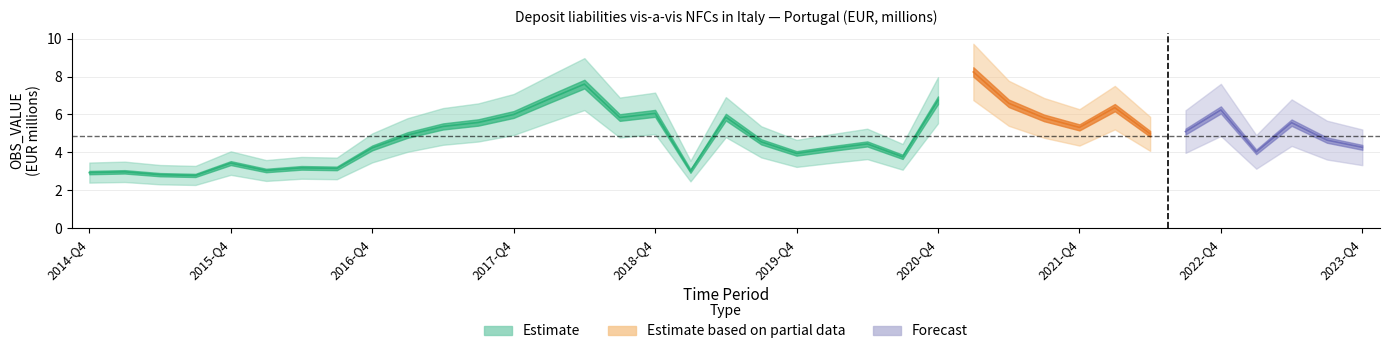

True or false: the data shows 1.6 at 2023-Q4.

False